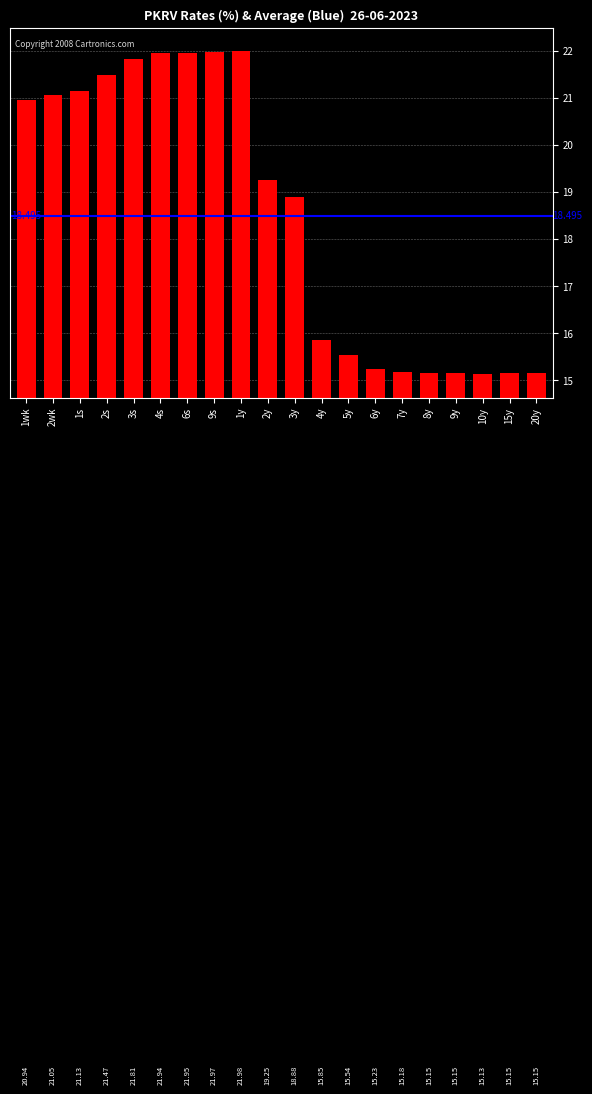

How many bars are there in total?

20